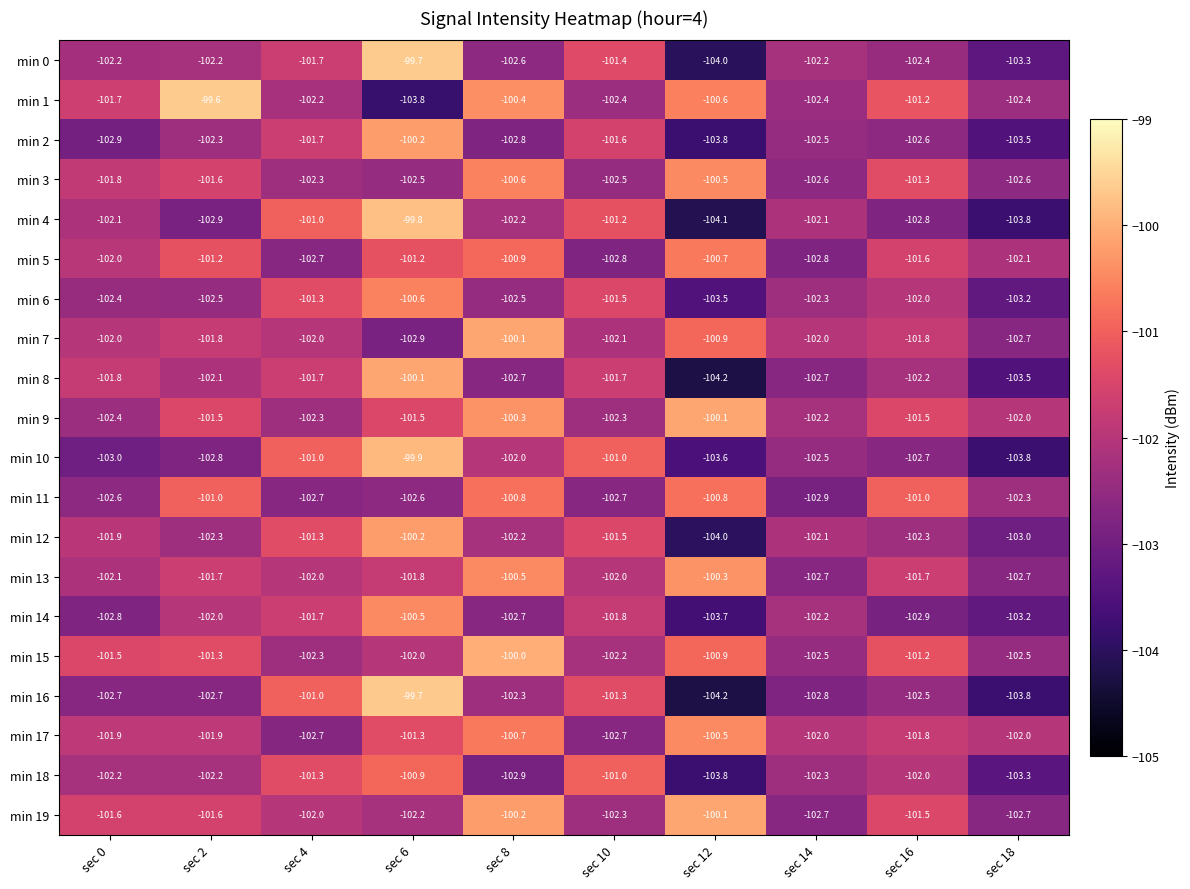

True or false: min 9 has a value of -70.1 at sec 4.

False